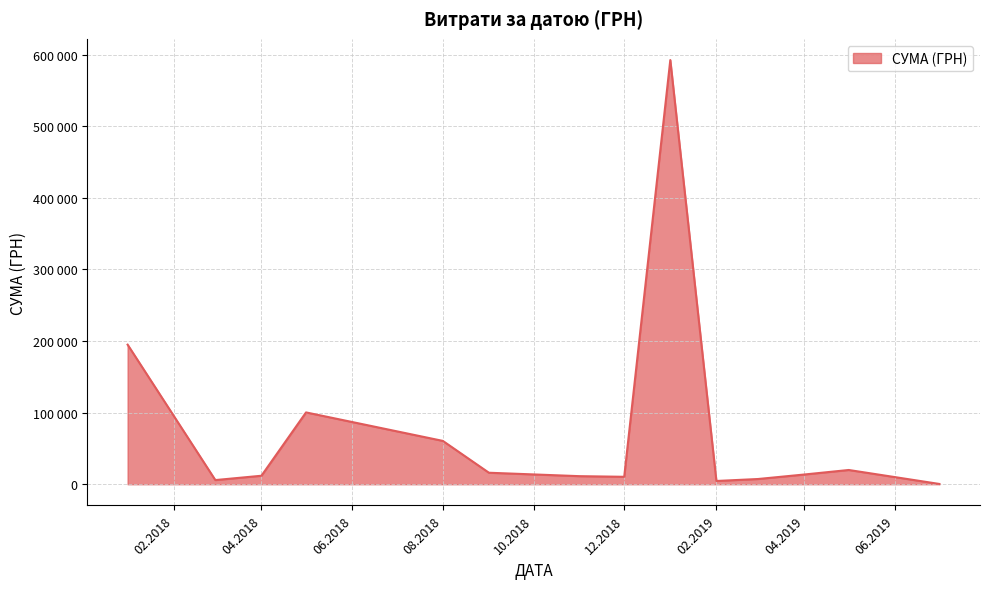

Does the chart display data point markers on the line(s)?

No